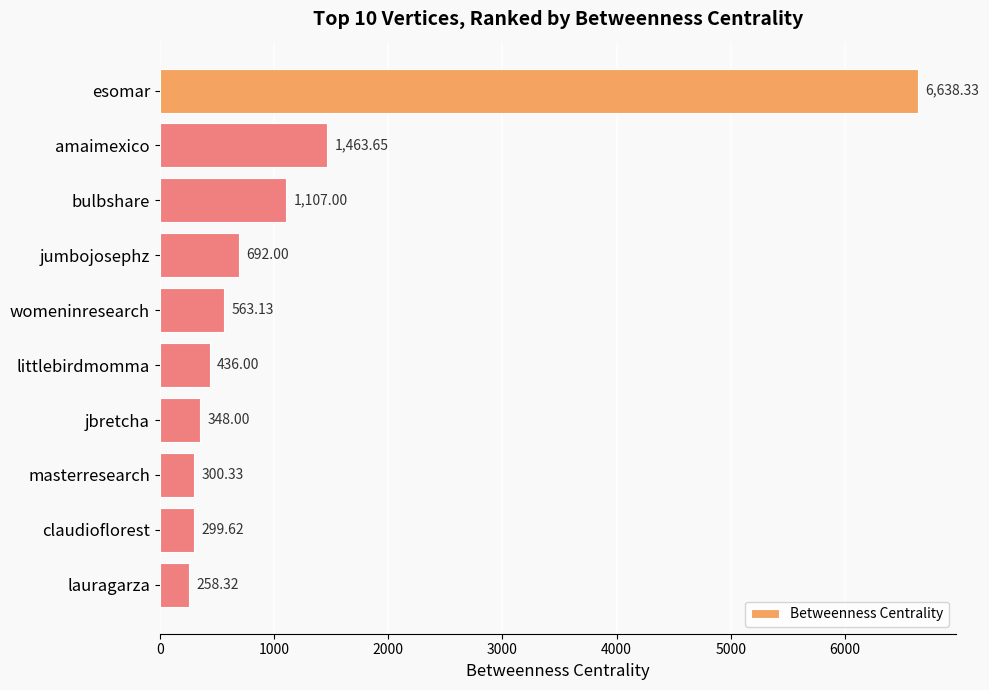

What is the label of the 6th bar from the bottom?

womeninresearch